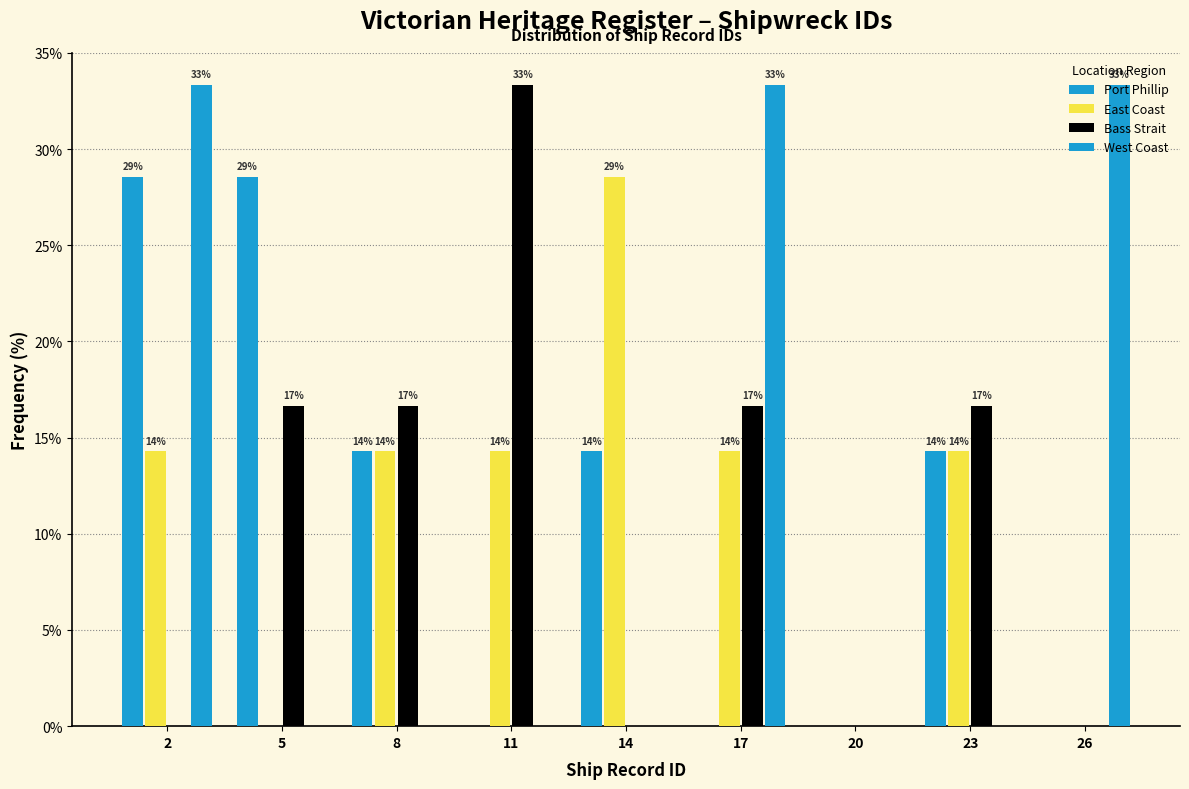

How many groups of bars are there?

9